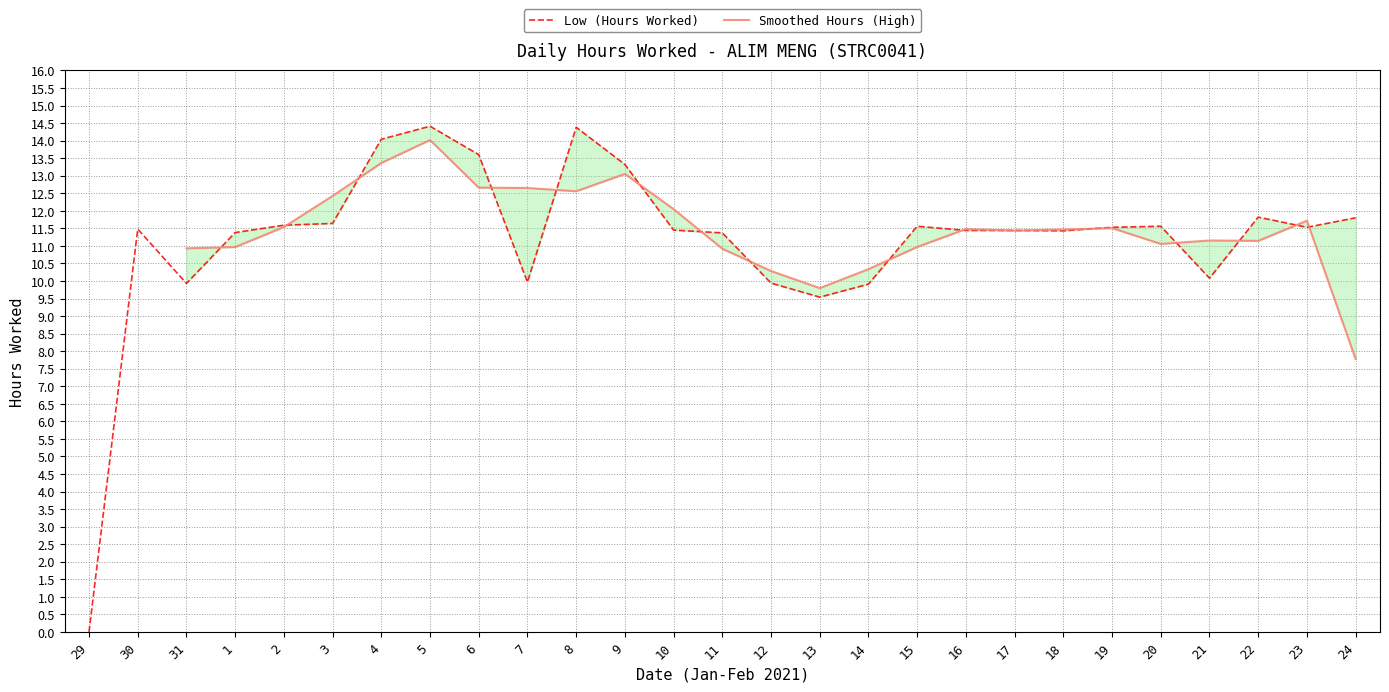

In Low (Hours Worked), how many points are lower than both neighbors (excluding endpoints)?

6